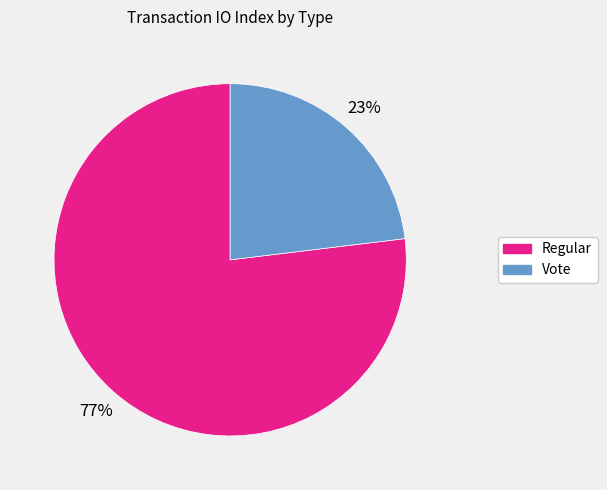

To the nearest percent, what is the combined percentage of Regular and Vote?

100%